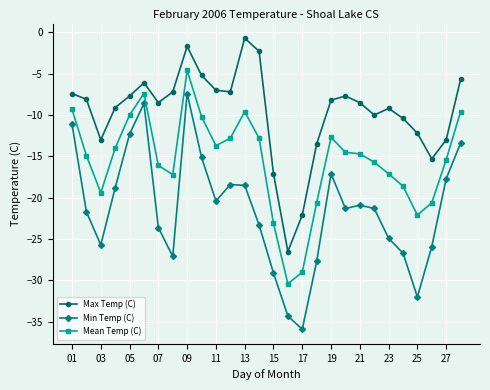

Which series has the largest total across all categories?

Max Temp (C)